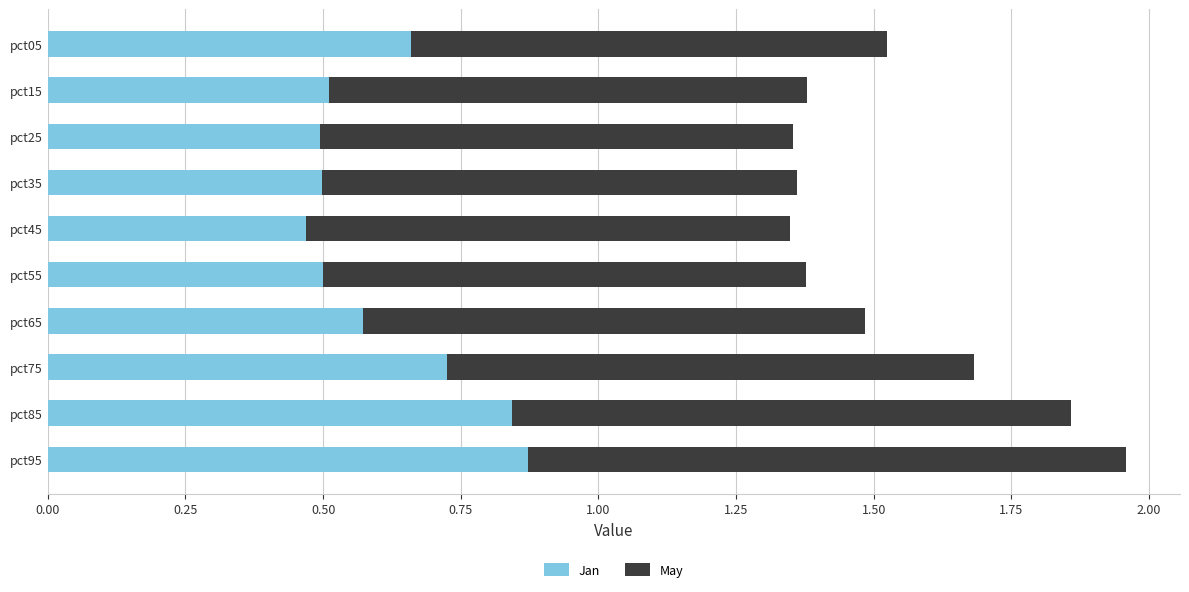

What is the difference between the maximum and minimum values in the Jan series?

0.4